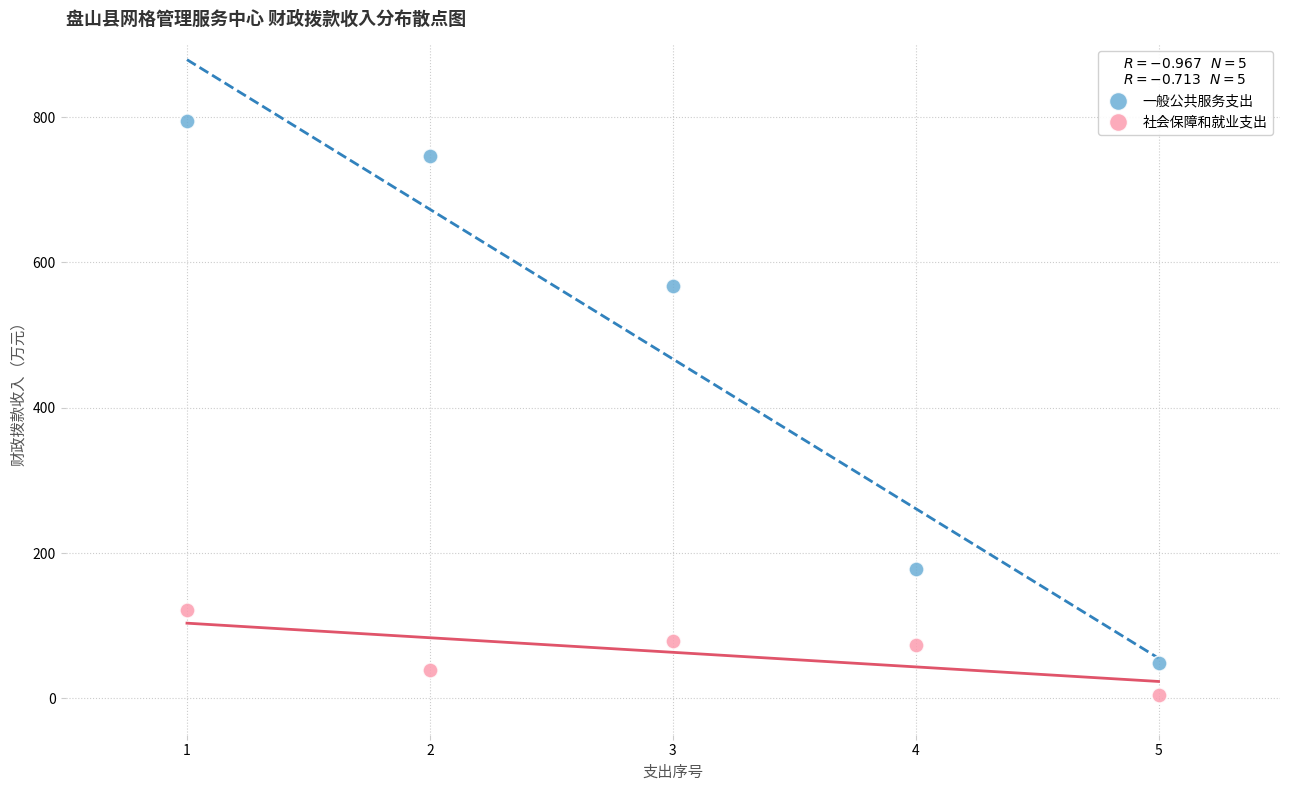

Across all data points, what is the average X value?

3.0